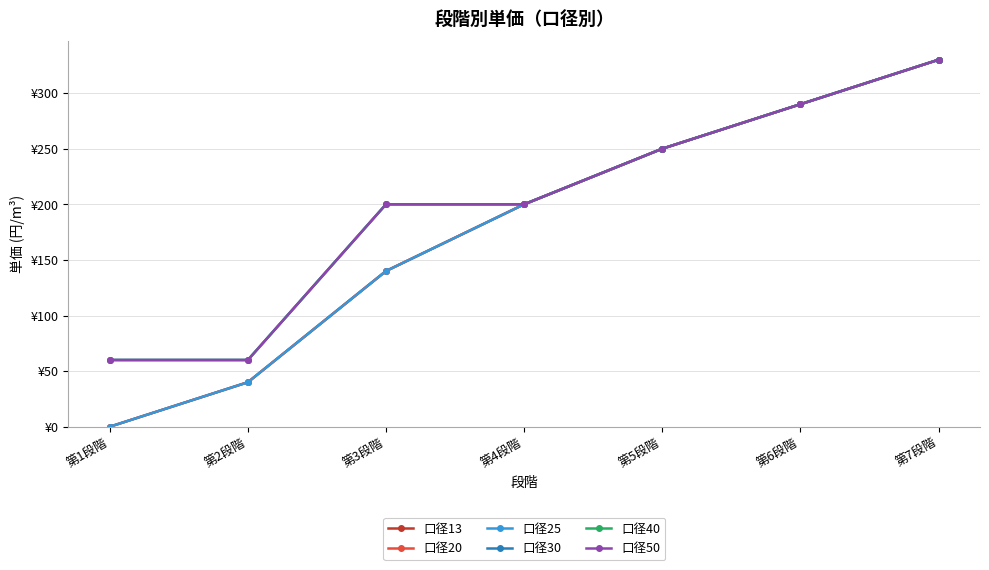

What is the label of the 4th point from the right?

第4段階